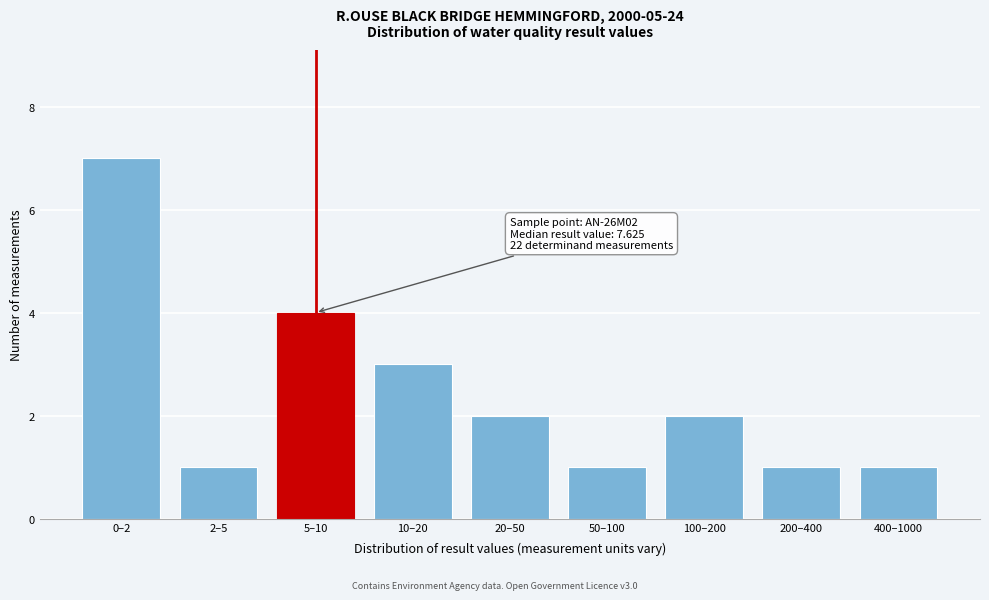

Reading left to right, list all the values displayed in this chart.

0–2=7	2–5=1	5–10=4	10–20=3	20–50=2	50–100=1	100–200=2	200–400=1	400–1000=1